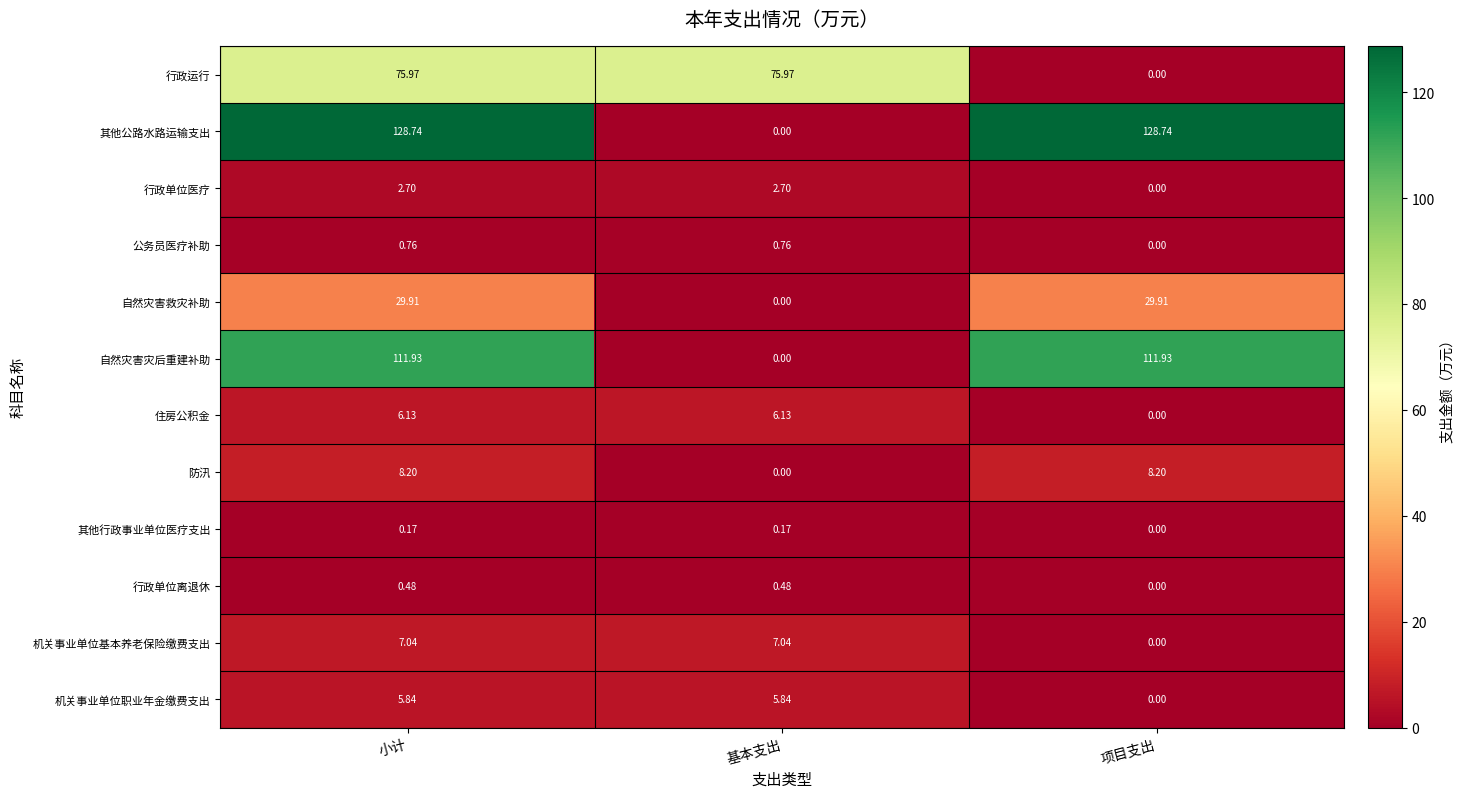

Which series has the widest spread of values?

其他公路水路运输支出